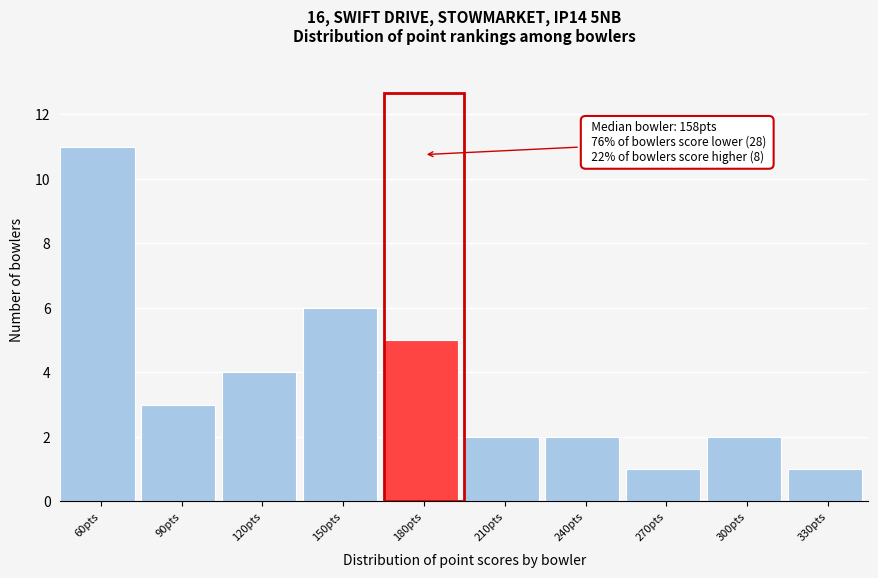

Reading right to left, transcribe all the data shown in this chart.

330pts=1	300pts=2	270pts=1	240pts=2	210pts=2	180pts=5	150pts=6	120pts=4	90pts=3	60pts=11